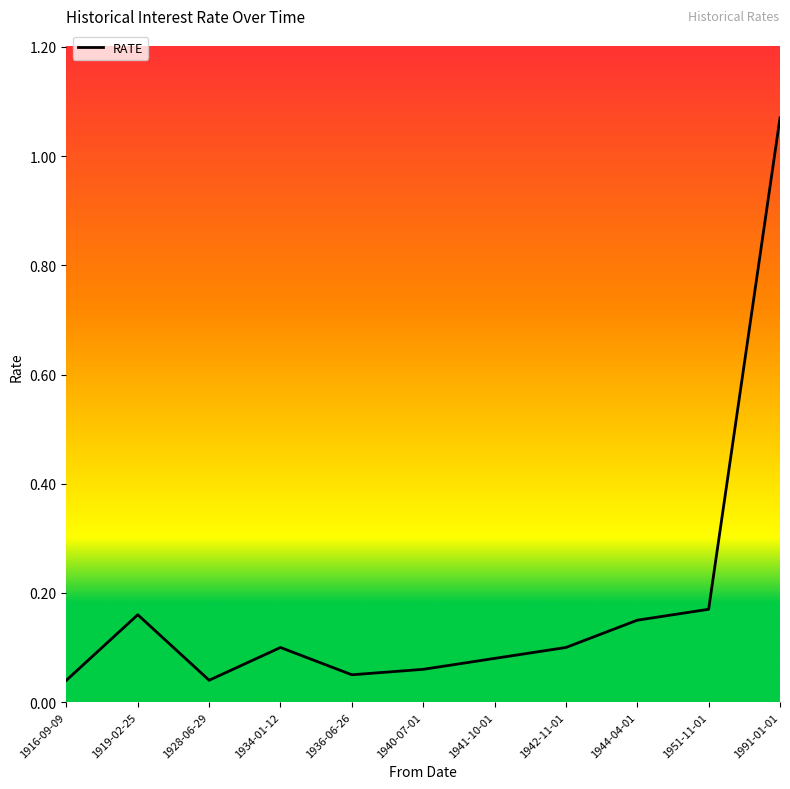

What position from the right is 1942-11-01?

4